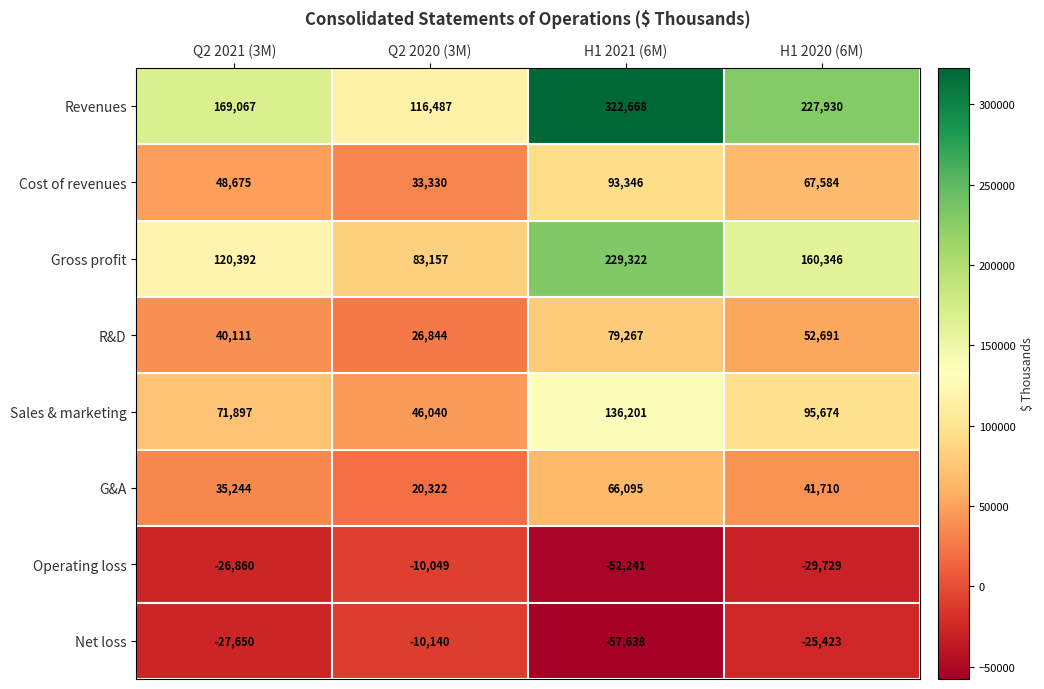

What is the average value of the Operating loss series?

-29720